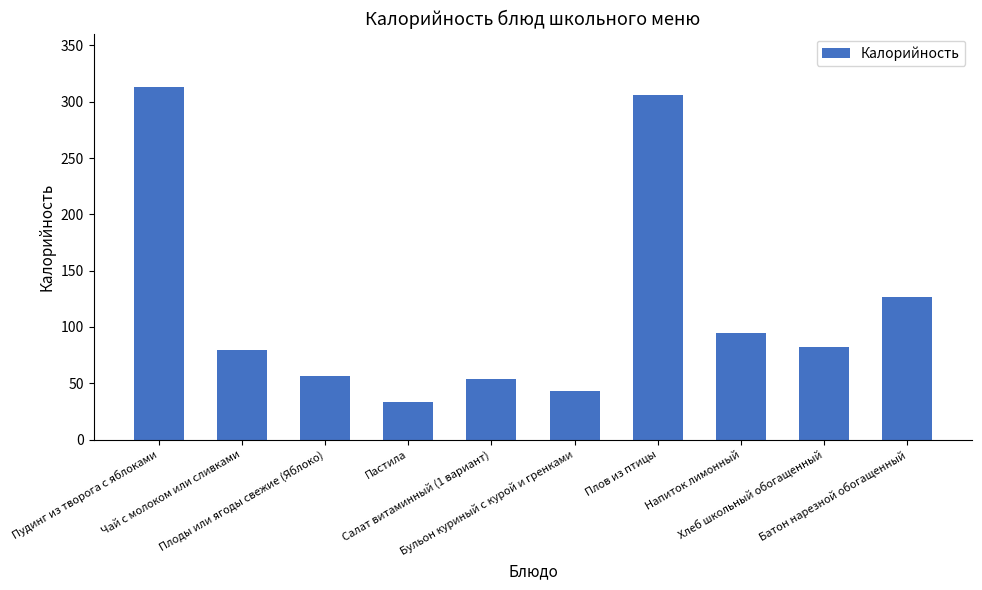

What is the difference between the maximum and minimum values?

280.5